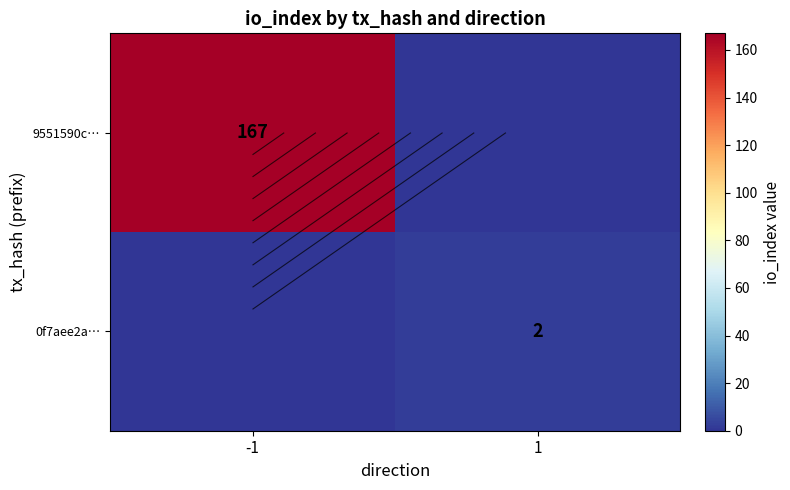

True or false: 0f7aee2a… has a value of 3 at 1.

False